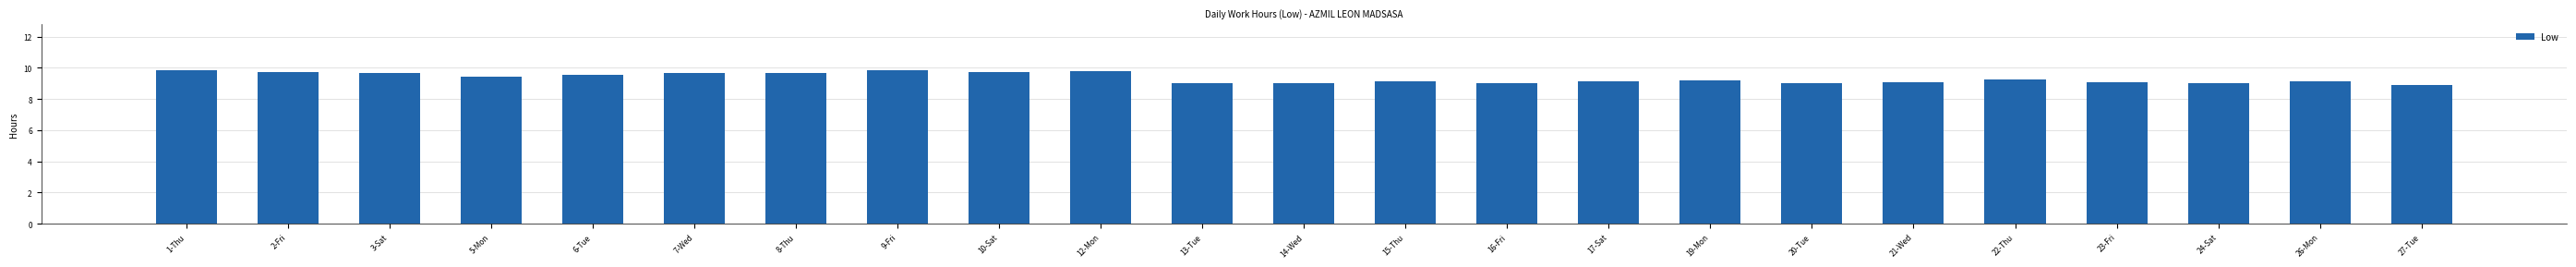

Count the number of categories in the chart.

23